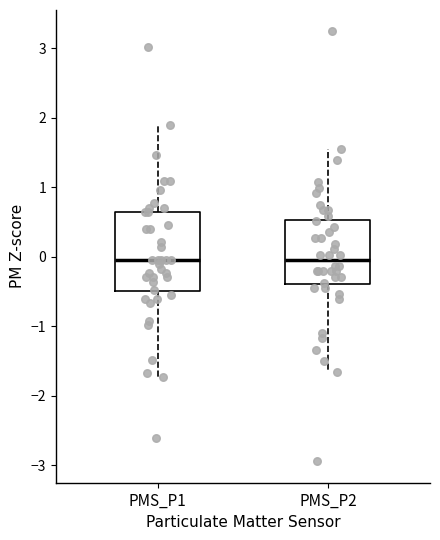

Reading left to right, transcribe this box plot: for each box, give where its median line is, the range the box spans, and where its two whiskers end, as read against the y-axis. The values are not printed on the chart, so give them approximately, as read against the axis.

PMS_P1: median 0.0, box -0.5 to 0.6, whiskers -1.7 to 1.9
PMS_P2: median -0.1, box -0.4 to 0.5, whiskers -1.7 to 1.6